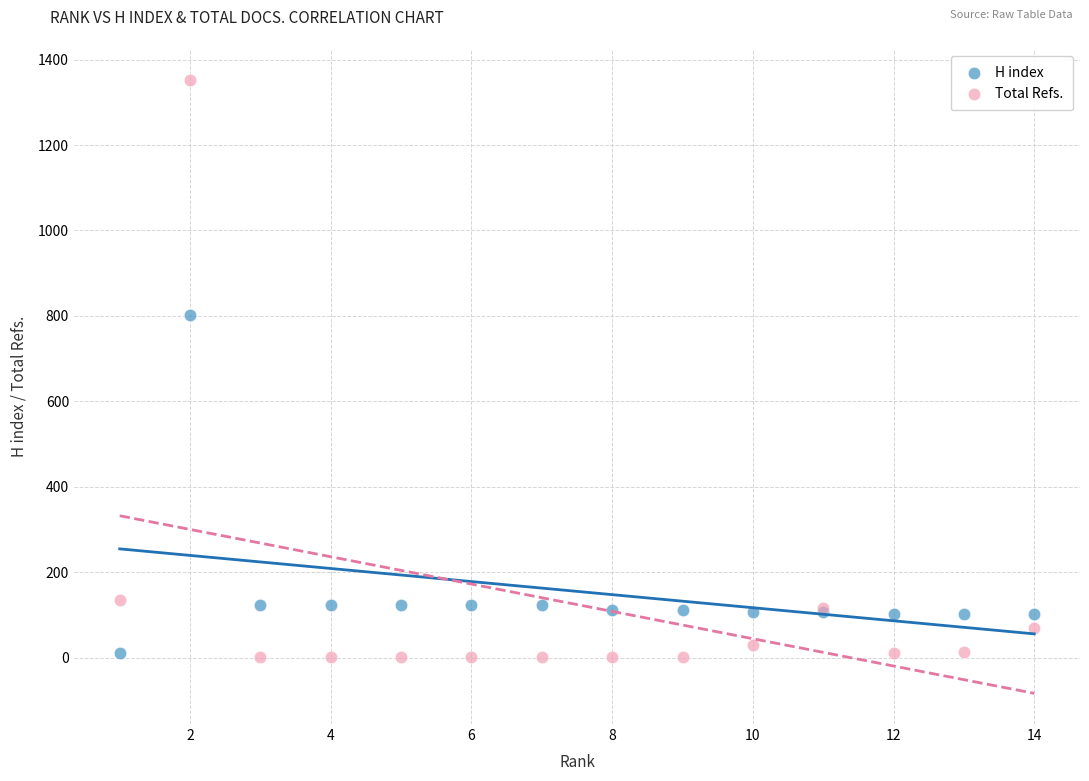

What is the X range (max minus min) for the scatter plot?

13